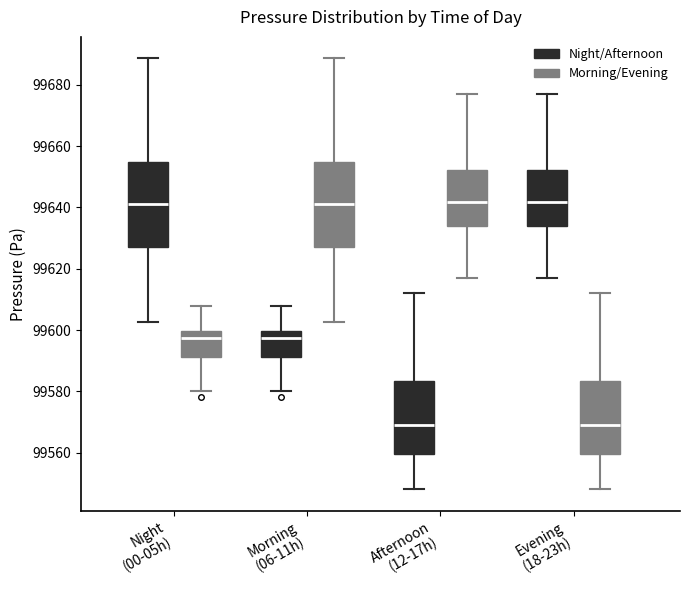

Where is the lower edge of the box for Morning (06-11h) (Night/Afternoon) on the y-axis? The values are not printed on the chart, so give them approximately, as read against the axis.

99592